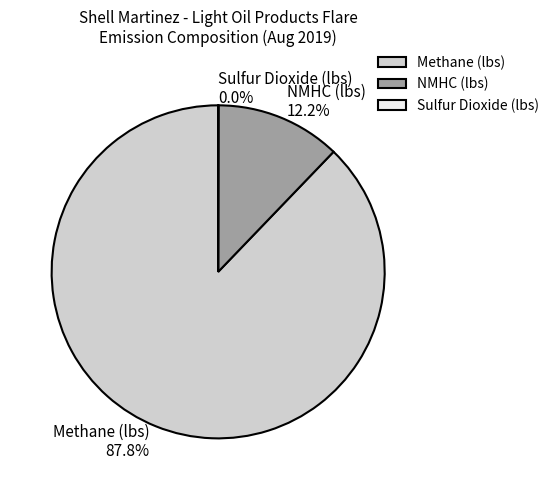

To the nearest percent, what is the average slice percentage?

33%